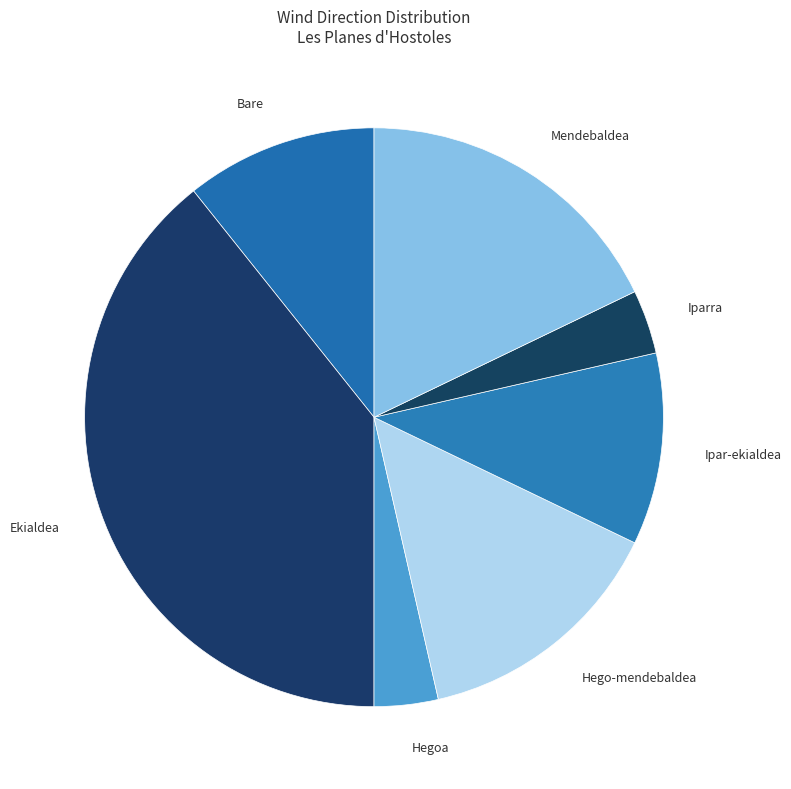

Which category has the biggest portion of the pie?

Ekialdea